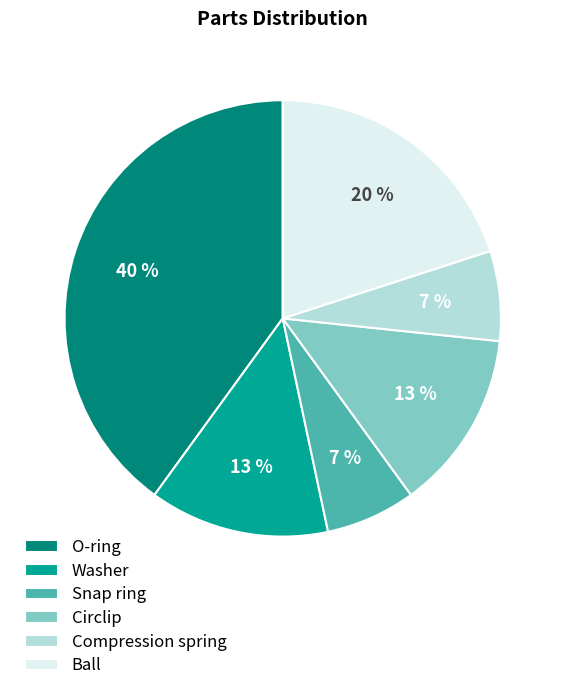

What percentage is the Compression spring slice, to the nearest percent?

7%